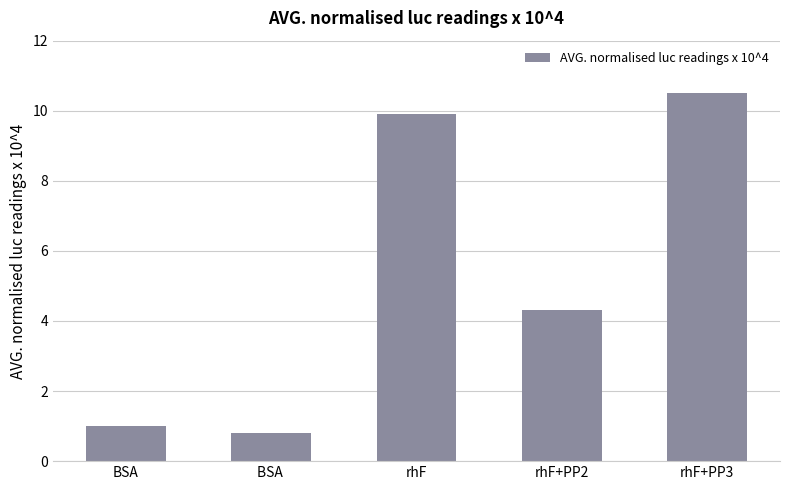

The value at BSA is 1.0. True or false?

True